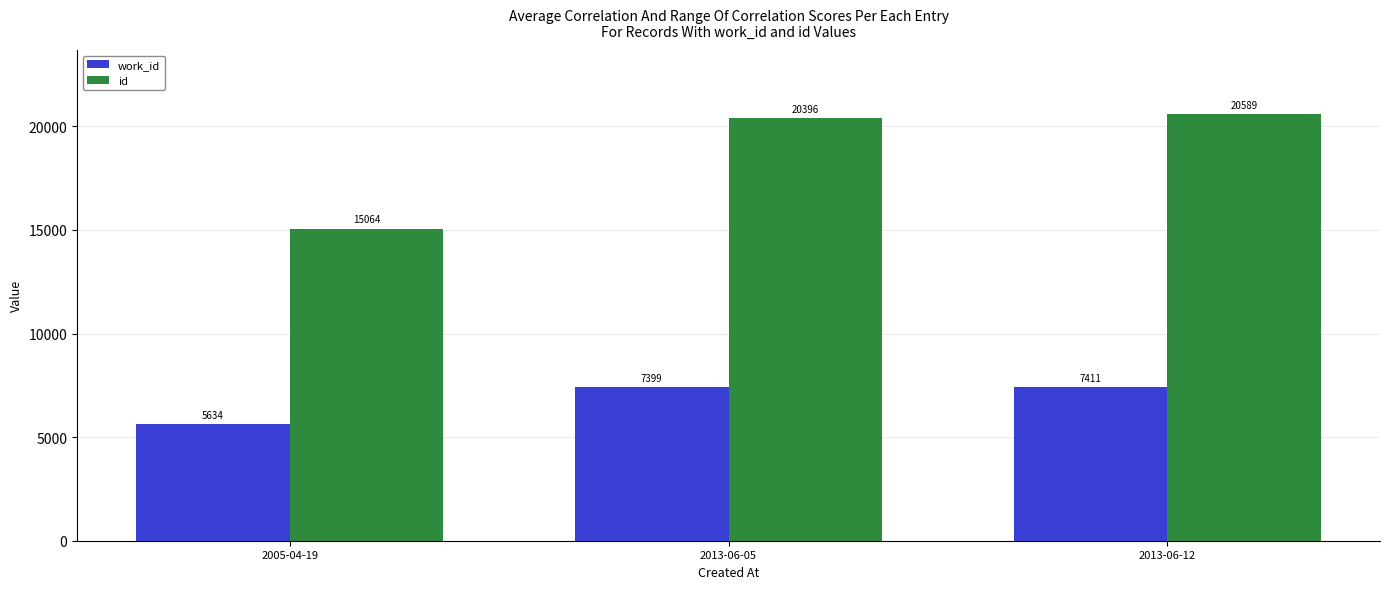

At which category is the sum across all series the highest?

2013-06-12